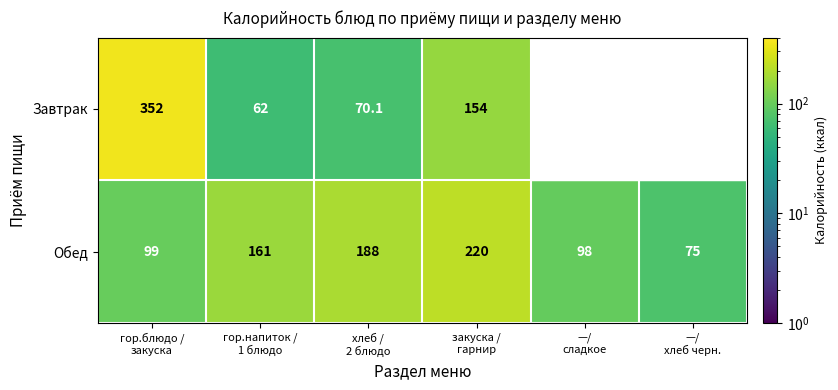

What is the difference between the maximum and minimum values in the Обед series?

145.0